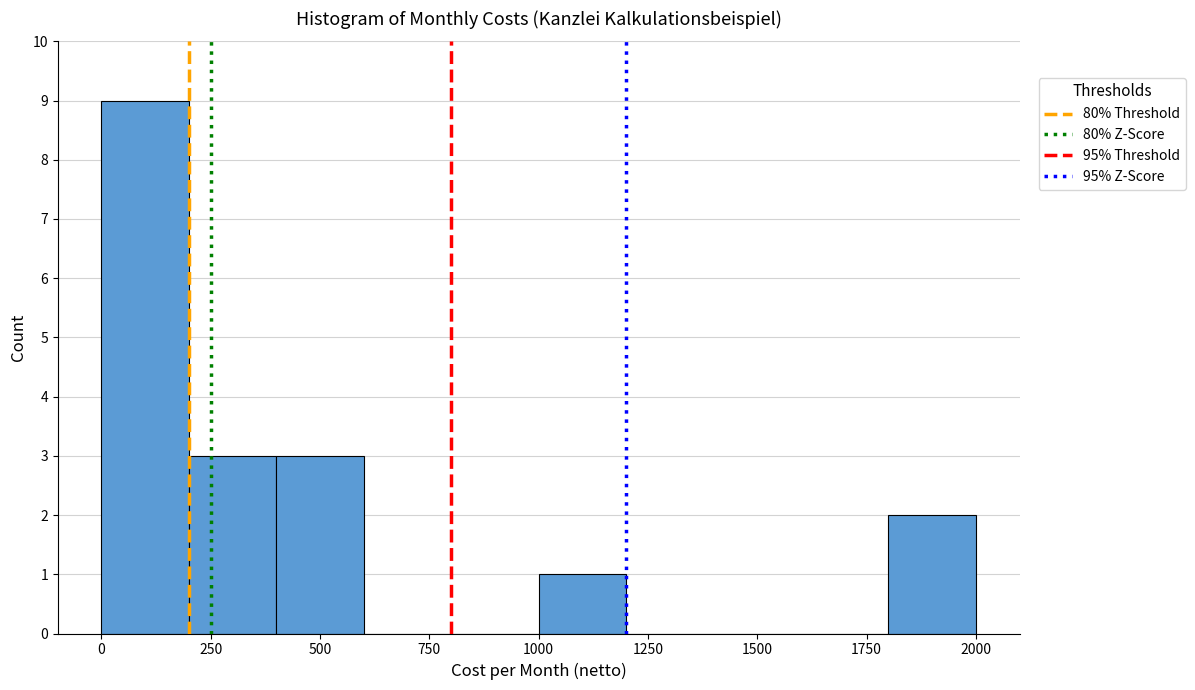

How tall is the bar that spans 400 to 600 on the x-axis? The values are not printed on the chart, so give them approximately, as read against the axis.

3